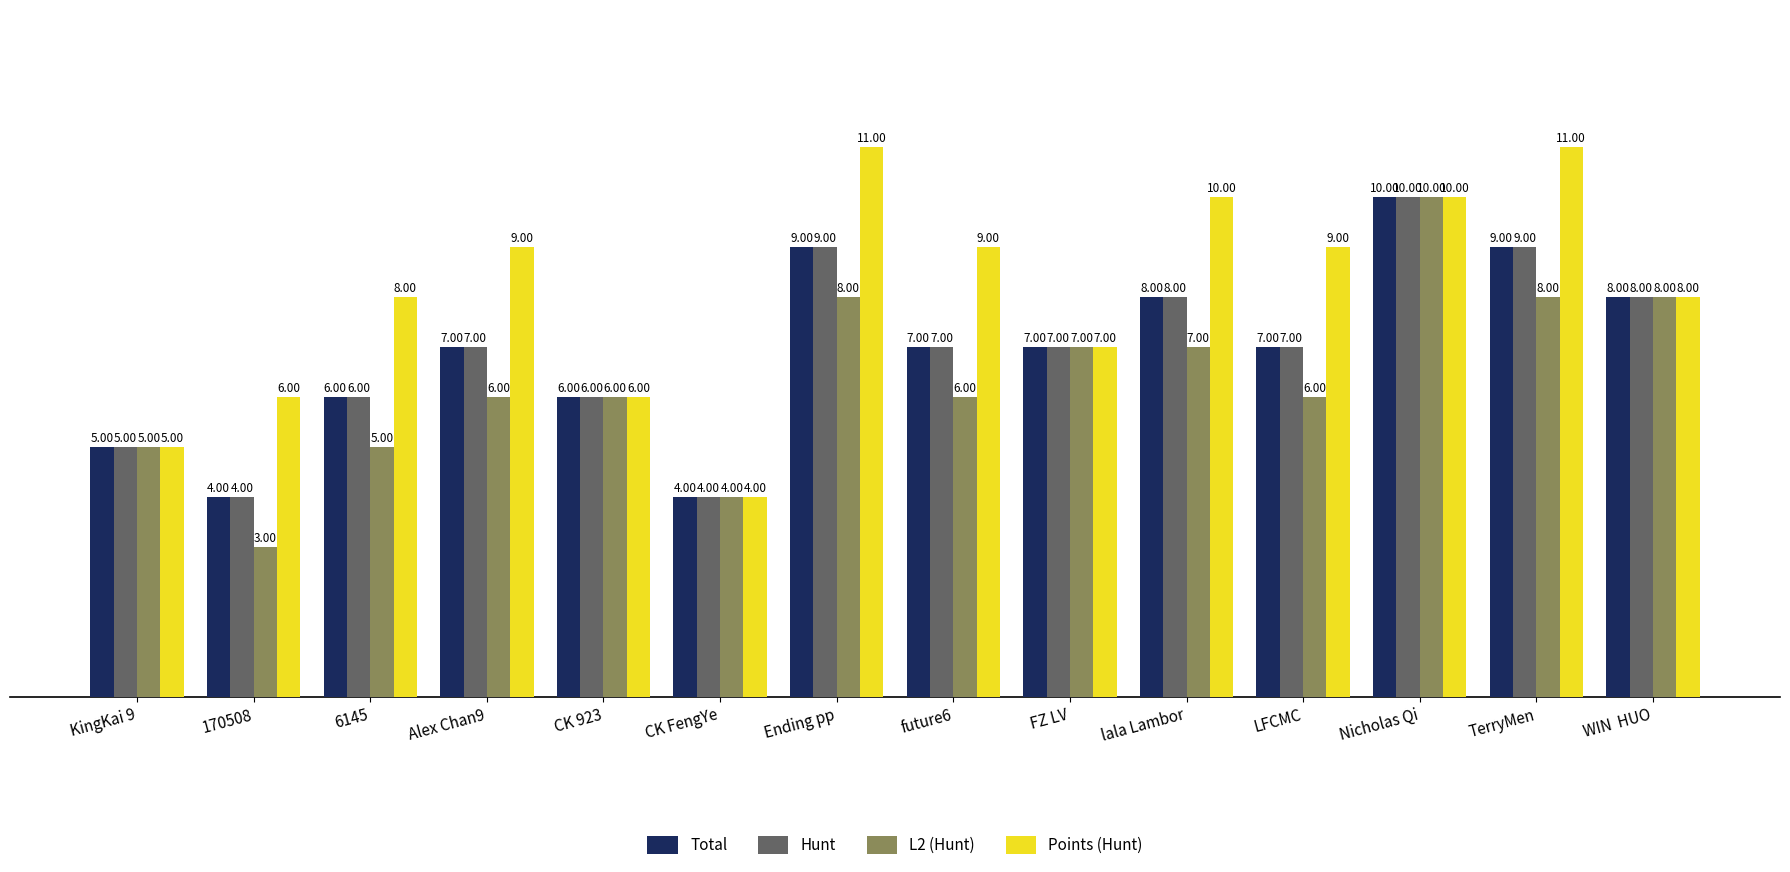

The value of Points (Hunt) at Nicholas Qi is 10. True or false?

True